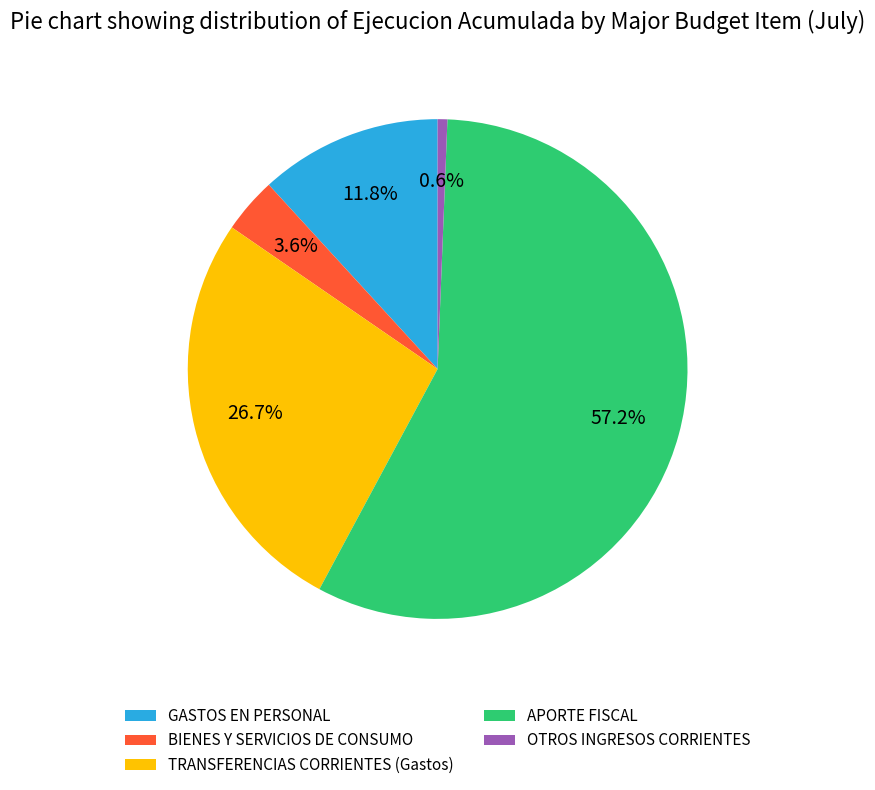

Rank the categories by value from lowest to highest.

OTROS INGRESOS CORRIENTES, BIENES Y SERVICIOS DE CONSUMO, GASTOS EN PERSONAL, TRANSFERENCIAS CORRIENTES (Gastos), APORTE FISCAL